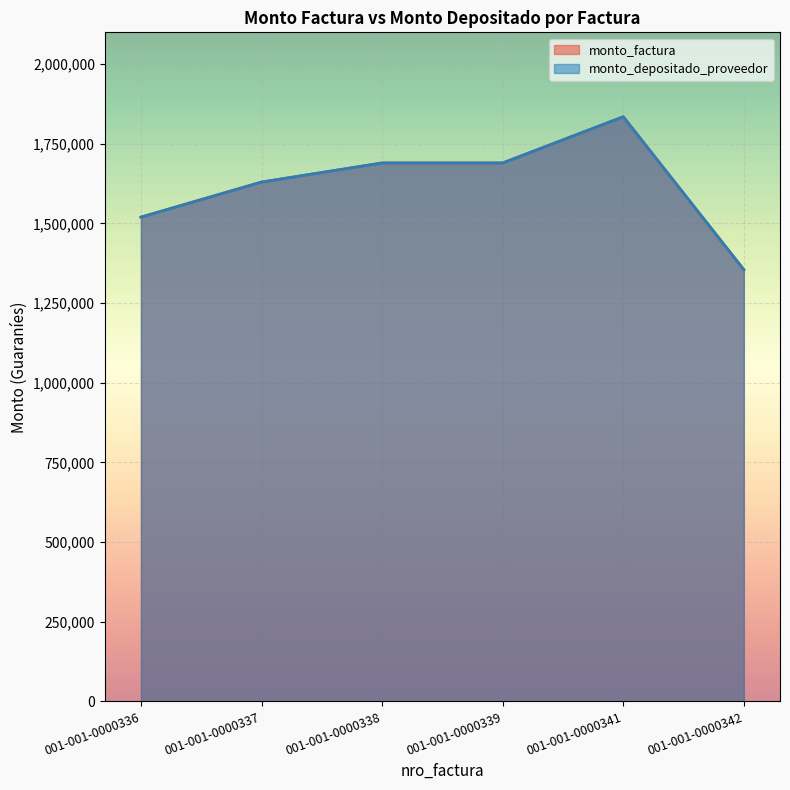

The monto_factura series shows 408337 at 001-001-0000339. True or false?

False